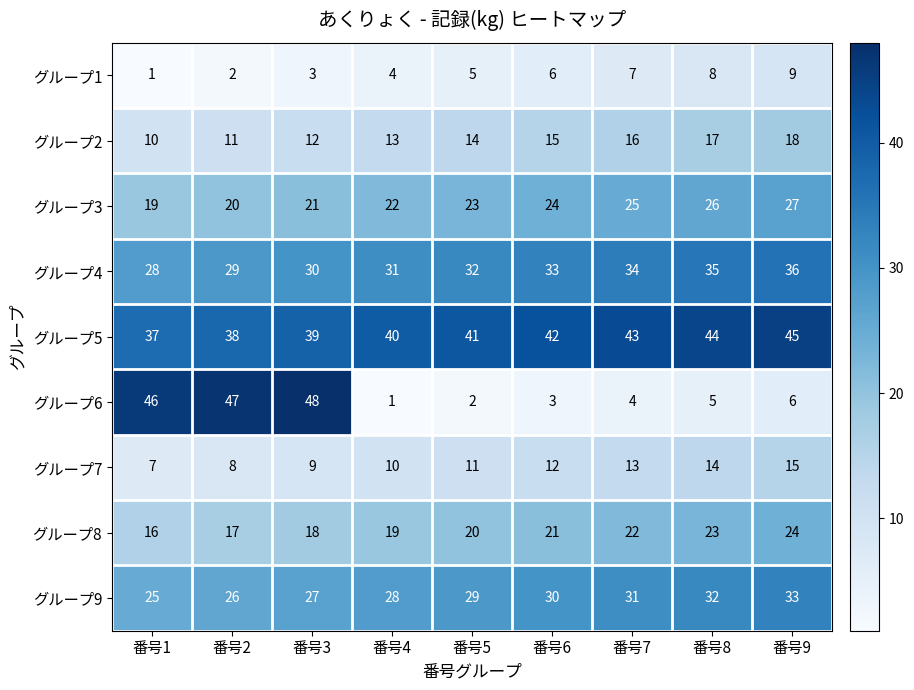

What is the average value of the グループ6 series?

18